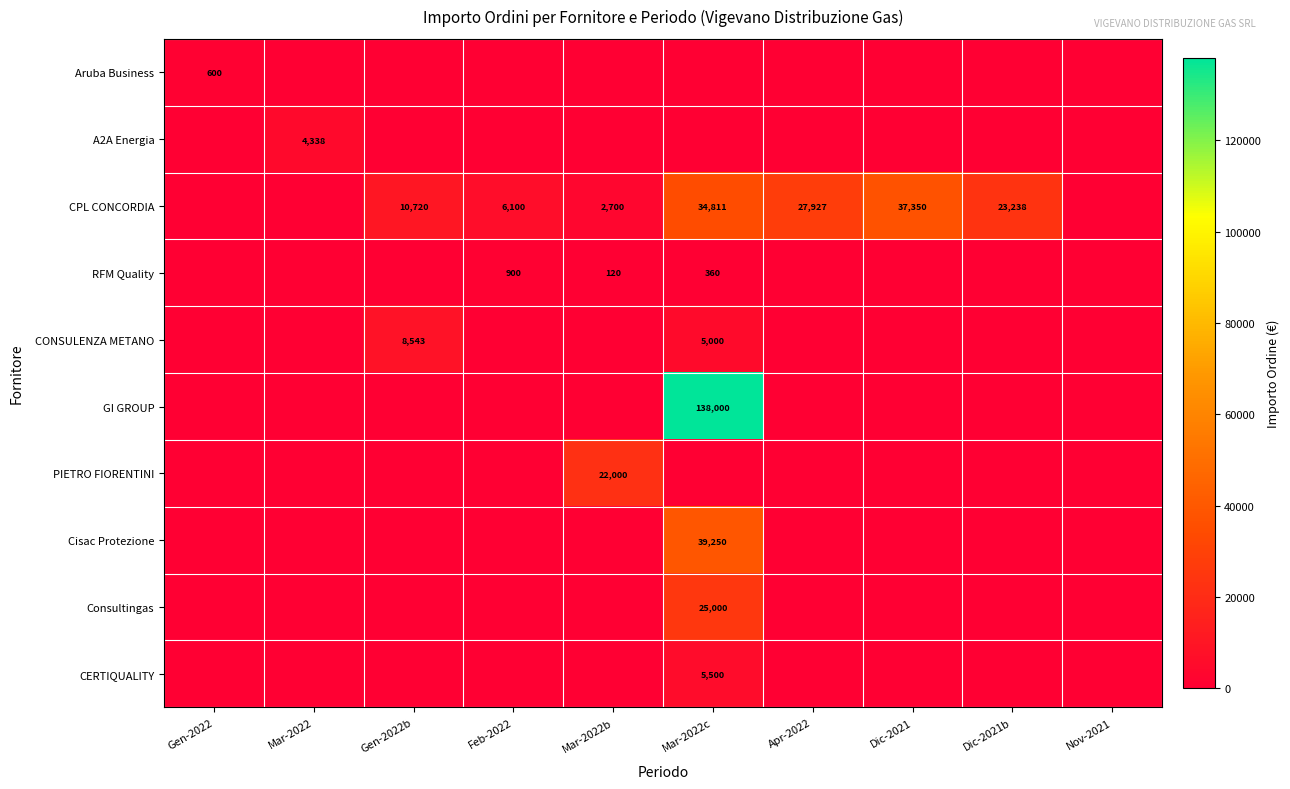

The value of CPL CONCORDIA at Mar-2022b is 2700. True or false?

True